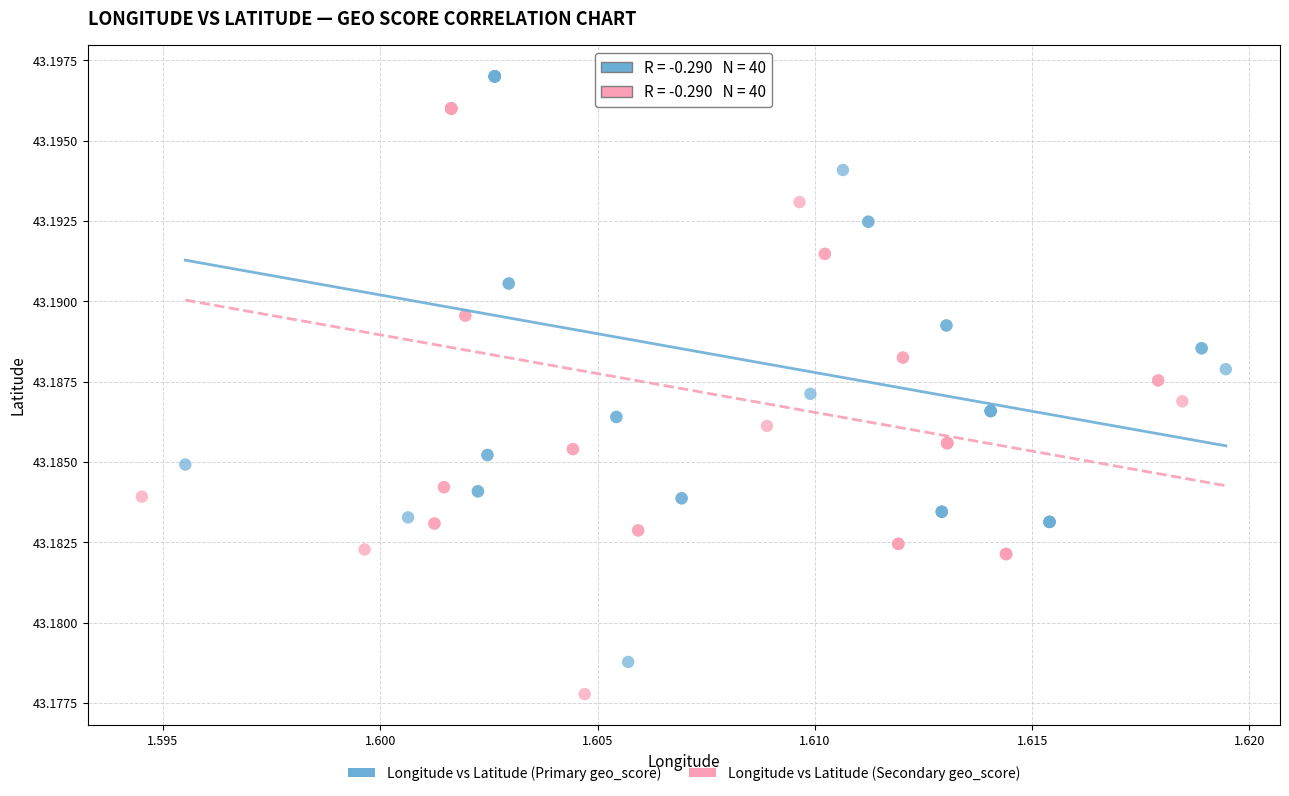

Which series reaches the minimum Y coordinate?

Longitude vs Latitude (Secondary geo_score)